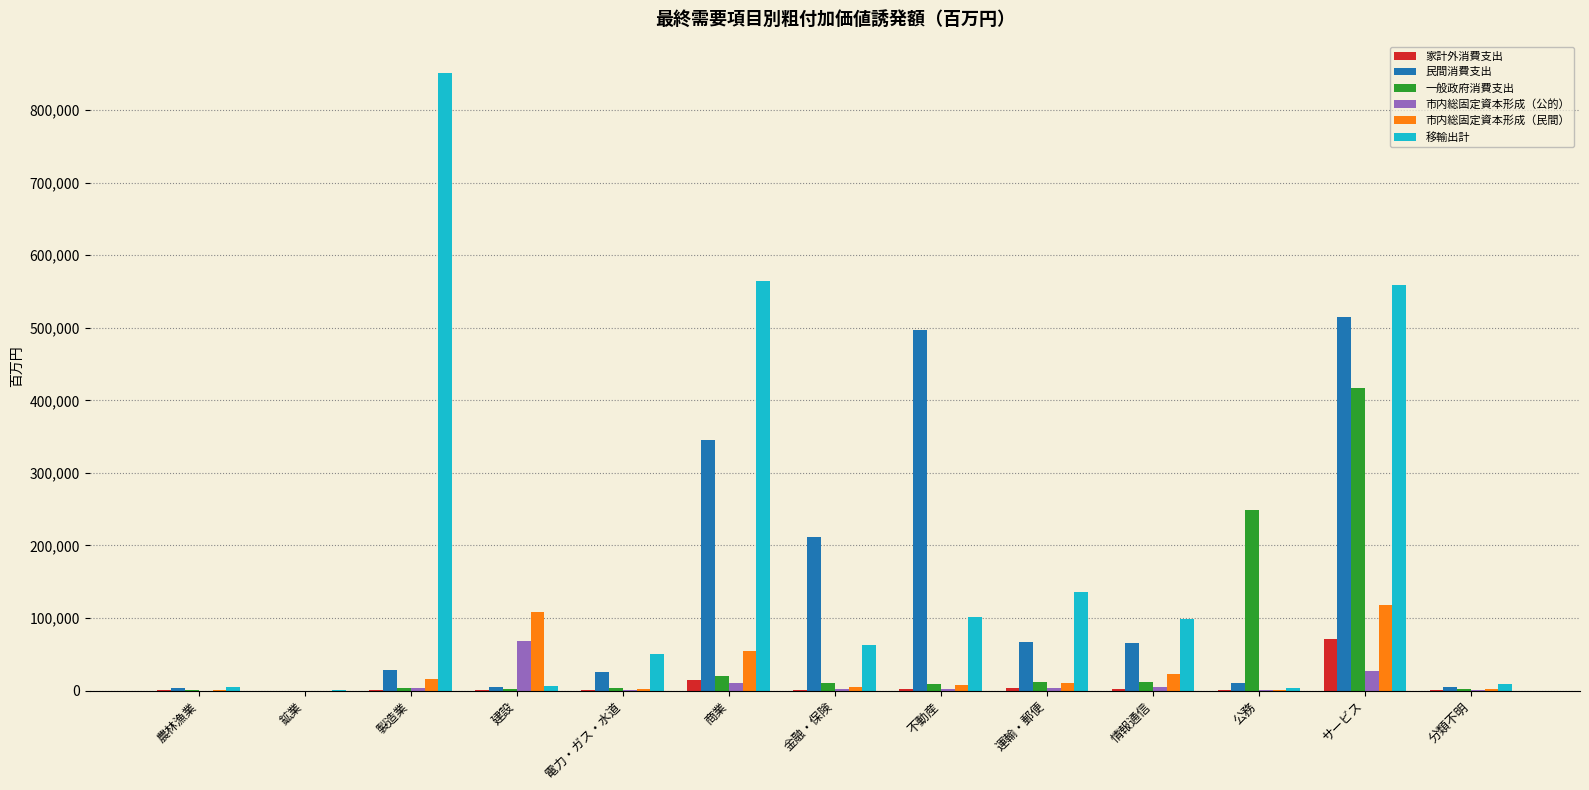

Which series has the largest total across all categories?

移輸出計